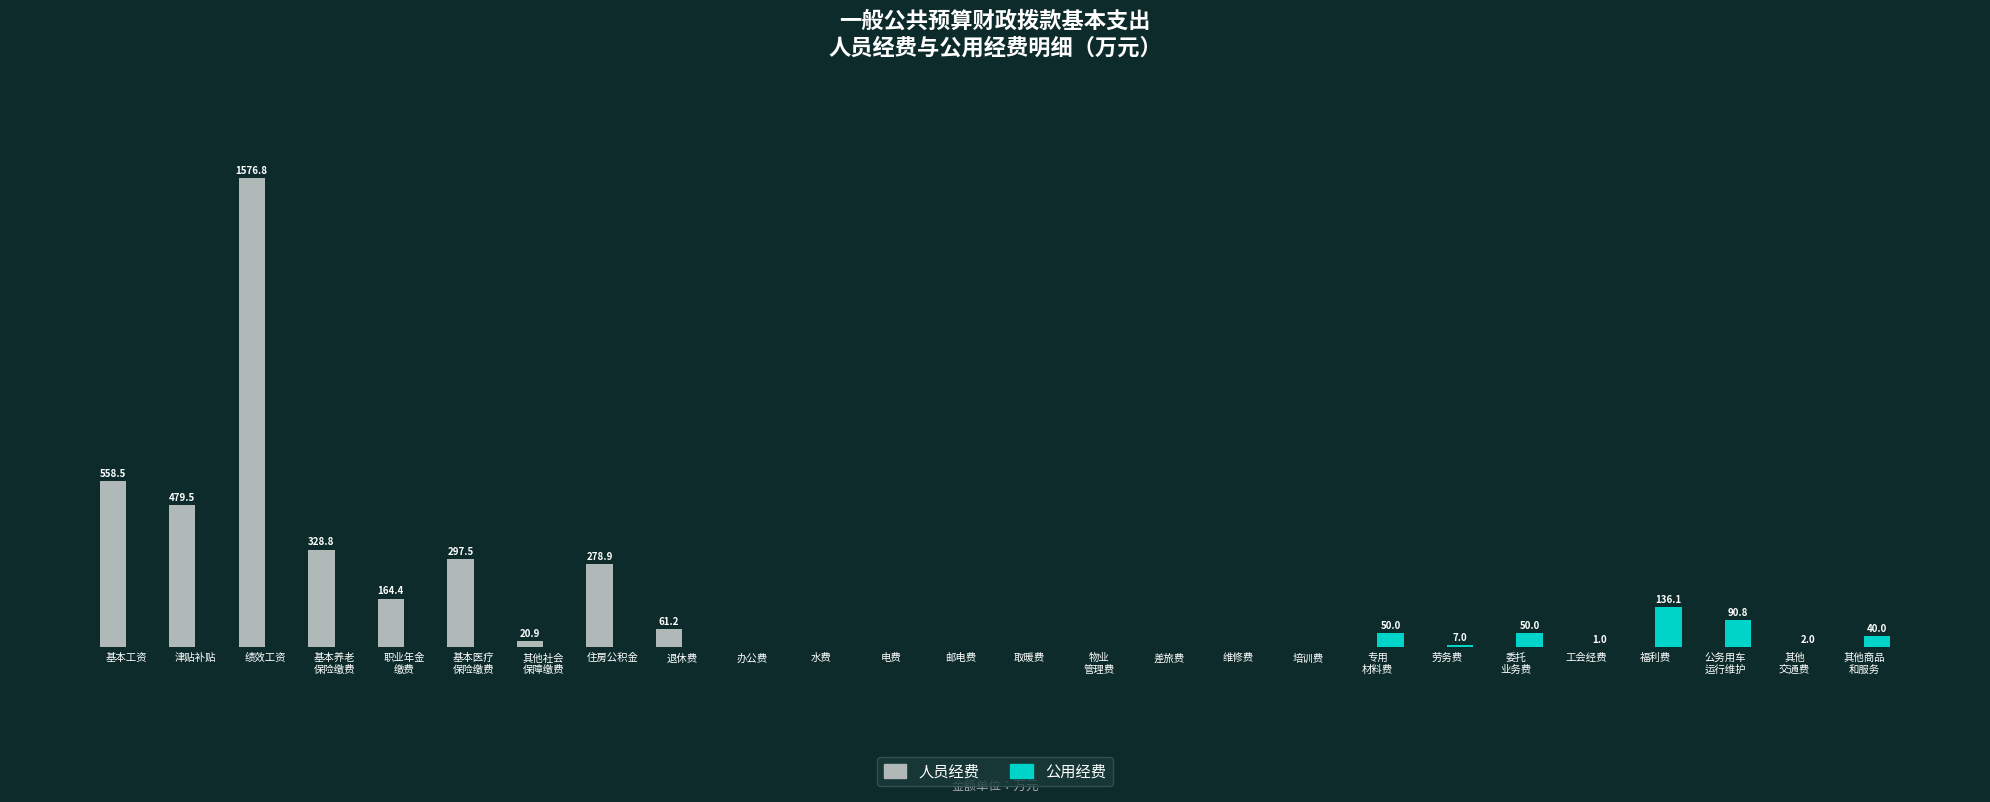

What are all the series names shown in the legend?

人员经费, 公用经费